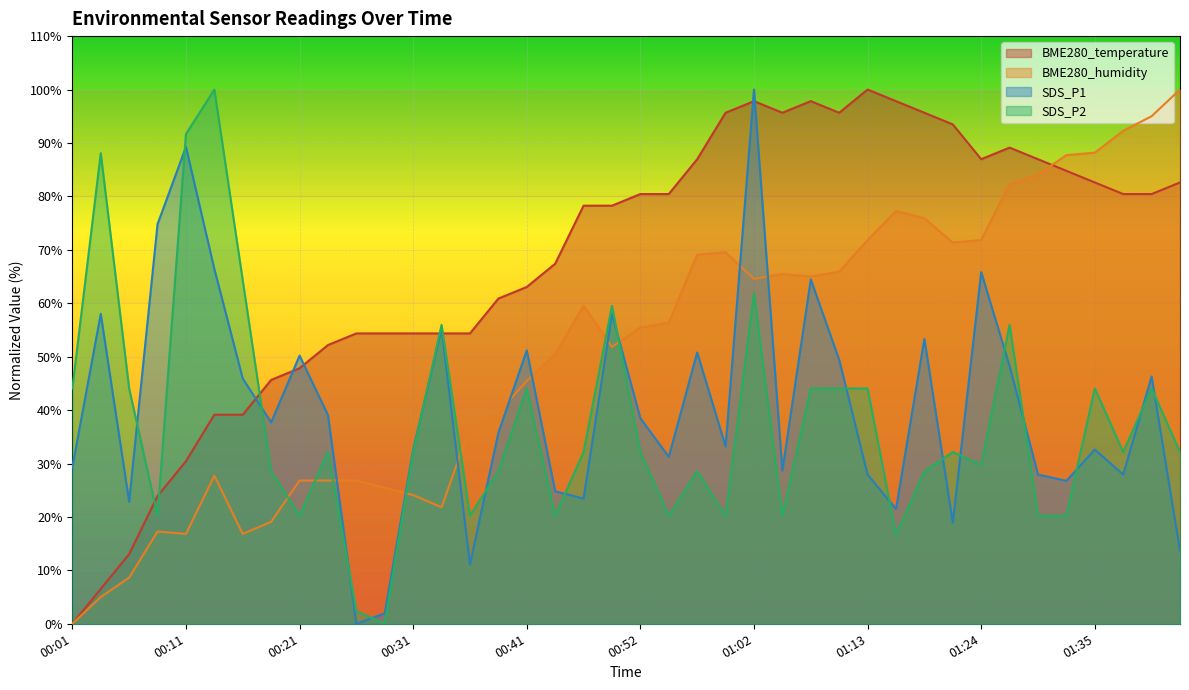

Reading left to right, transcribe all the data shown in this chart.

BME280_temperature: 0.0	6.5	13.0	23.9	30.4	39.1	39.1	45.7	47.8	52.2	54.3	54.3	54.3	54.3	54.3	60.9	63.0	67.4	78.3	78.3	80.4	80.4	87.0	95.7	97.8	95.7	97.8	95.7	100.0	97.8	95.7	93.5	87.0	89.1	87.0	84.8	82.6	80.4	80.4	82.6
BME280_humidity: 0.0	5.0	8.6	17.3	16.8	27.7	16.8	19.1	26.8	26.8	26.8	25.5	24.1	21.8	36.8	39.5	45.5	50.5	59.5	51.8	55.5	56.4	69.1	69.5	64.5	65.5	65.0	65.9	71.8	77.3	75.9	71.4	71.8	82.3	84.1	87.7	88.2	92.3	95.0	100.0
SDS_P1: 29.3	58.0	22.9	74.8	89.3	66.4	45.9	37.7	50.2	39.1	0.0	2.0	32.6	55.3	11.1	35.7	51.2	24.8	23.4	58.0	38.5	31.2	50.8	33.2	100.0	28.7	64.5	49.4	27.9	21.5	53.3	18.9	65.8	48.2	27.9	26.8	32.6	27.9	46.3	13.7
SDS_P2: 44.0	88.1	44.0	20.2	91.7	100.0	64.3	28.6	20.2	32.1	2.4	0.0	32.1	56.0	20.2	28.6	44.0	20.2	32.1	59.5	32.1	20.2	28.6	20.2	61.9	20.2	44.0	44.0	44.0	16.7	28.6	32.1	29.8	56.0	20.2	20.2	44.0	32.1	44.0	32.1